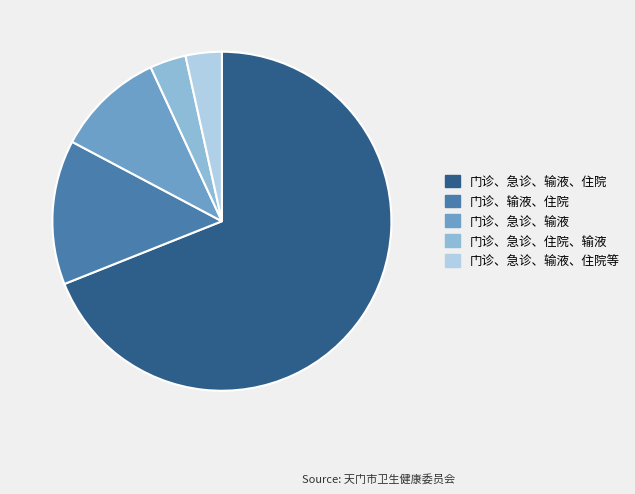

Approximately how many times larger is the value at 门诊、输液、住院 compared to 门诊、急诊、输液、住院?

0.2